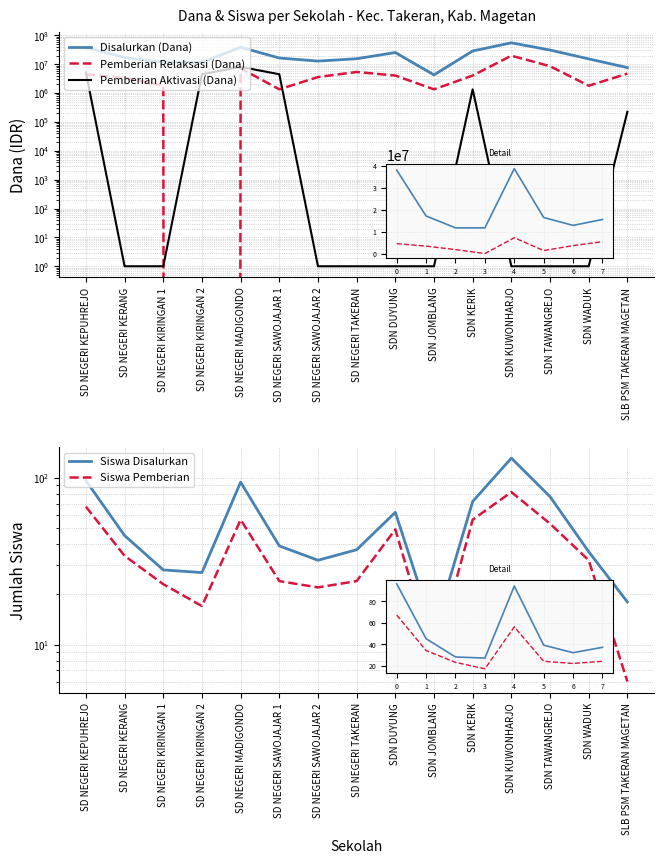

Reading right to left, transcribe all the data shown in this chart.

Disalurkan (Dana): SLB PSM TAKERAN MAGETAN=7650000	SDN WADUK=15300000	SDN TAWANGREJO=31050000	SDN KUWONHARJO=55125000	SDN KERIK=28800000	SDN JOMBLANG=4275000	SDN DUYUNG=25425000	SD NEGERI TAKERAN=15525000	SD NEGERI SAWOJAJAR 2=12825000	SD NEGERI SAWOJAJAR 1=16425000	SD NEGERI MADIGONDO=38700000	SD NEGERI KIRINGAN 2=11700000	SD NEGERI KIRINGAN 1=11700000	SD NEGERI KERANG=17100000	SD NEGERI KEPUHREJO=38025000
Pemberian Relaksasi (Dana): SLB PSM TAKERAN MAGETAN=4725000	SDN WADUK=1800000	SDN TAWANGREJO=8550000	SDN KUWONHARJO=19800000	SDN KERIK=4050000	SDN JOMBLANG=1350000	SDN DUYUNG=4050000	SD NEGERI TAKERAN=5400000	SD NEGERI SAWOJAJAR 2=3600000	SD NEGERI SAWOJAJAR 1=1350000	SD NEGERI MADIGONDO=7200000	SD NEGERI KIRINGAN 2=0	SD NEGERI KIRINGAN 1=1800000	SD NEGERI KERANG=3375000	SD NEGERI KEPUHREJO=4500000
Pemberian Aktivasi (Dana): SLB PSM TAKERAN MAGETAN=225000	SDN WADUK=1	SDN TAWANGREJO=1	SDN KUWONHARJO=1	SDN KERIK=1350000	SDN JOMBLANG=1	SDN DUYUNG=1	SD NEGERI TAKERAN=1	SD NEGERI SAWOJAJAR 2=1	SD NEGERI SAWOJAJAR 1=4500000	SD NEGERI MADIGONDO=8100000	SD NEGERI KIRINGAN 2=4500000	SD NEGERI KIRINGAN 1=1	SD NEGERI KERANG=1	SD NEGERI KEPUHREJO=5175000
Siswa Disalurkan: SLB PSM TAKERAN MAGETAN=18	SDN WADUK=36	SDN TAWANGREJO=77	SDN KUWONHARJO=131	SDN KERIK=72	SDN JOMBLANG=12	SDN DUYUNG=62	SD NEGERI TAKERAN=37	SD NEGERI SAWOJAJAR 2=32	SD NEGERI SAWOJAJAR 1=39	SD NEGERI MADIGONDO=94	SD NEGERI KIRINGAN 2=27	SD NEGERI KIRINGAN 1=28	SD NEGERI KERANG=45	SD NEGERI KEPUHREJO=96
Siswa Pemberian: SLB PSM TAKERAN MAGETAN=6	SDN WADUK=32	SDN TAWANGREJO=53	SDN KUWONHARJO=82	SDN KERIK=56	SDN JOMBLANG=8	SDN DUYUNG=49	SD NEGERI TAKERAN=24	SD NEGERI SAWOJAJAR 2=22	SD NEGERI SAWOJAJAR 1=24	SD NEGERI MADIGONDO=56	SD NEGERI KIRINGAN 2=17	SD NEGERI KIRINGAN 1=23	SD NEGERI KERANG=34	SD NEGERI KEPUHREJO=67